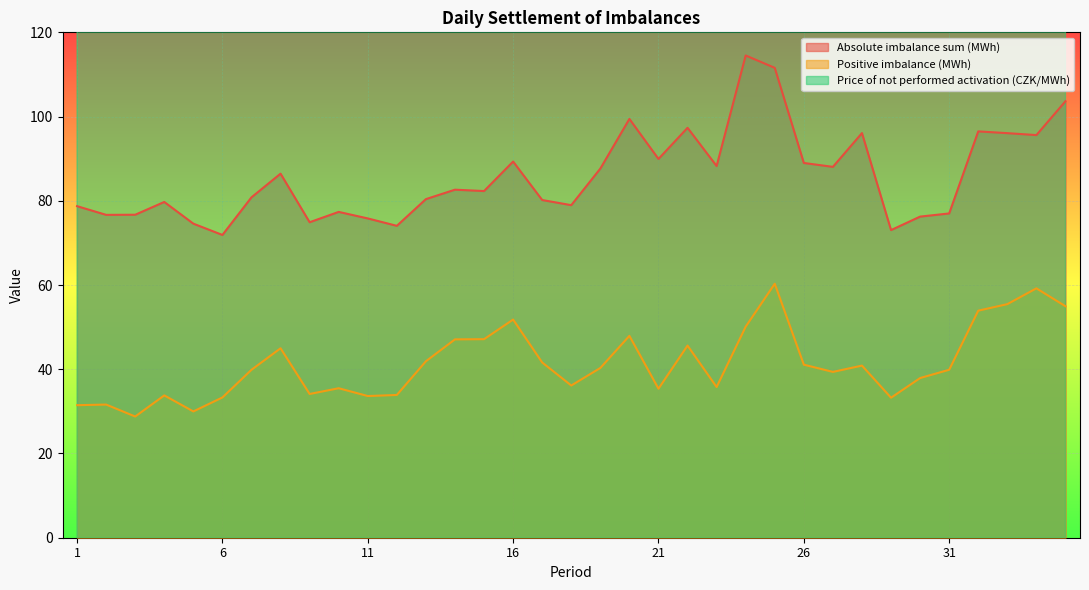

What is the total value across all series at 2?

1836.3